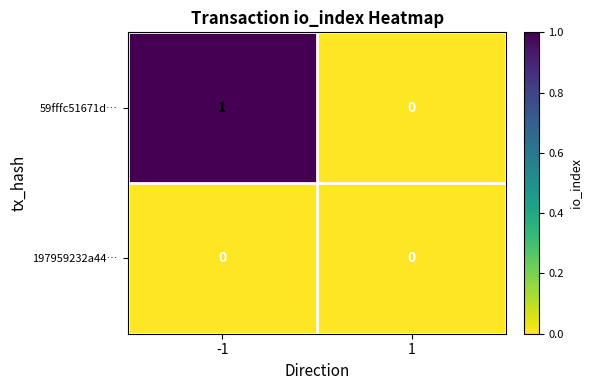

Which label corresponds to the largest value in the chart?

-1